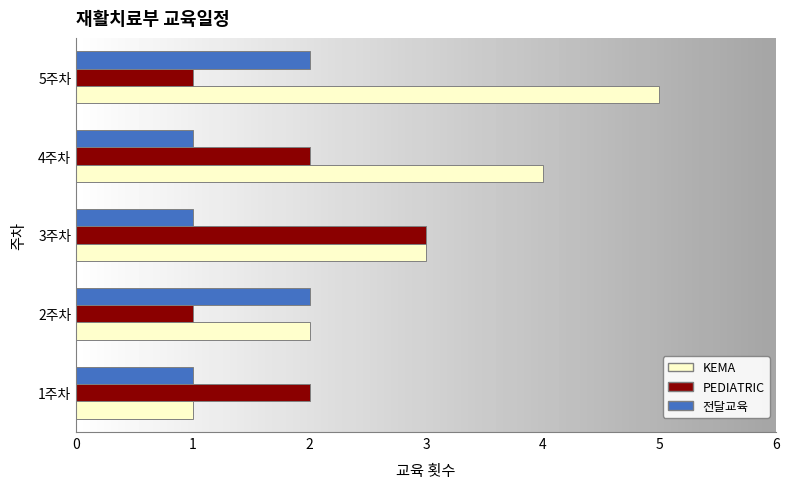

List the labels in order of KEMA value, smallest first.

1주차, 2주차, 3주차, 4주차, 5주차